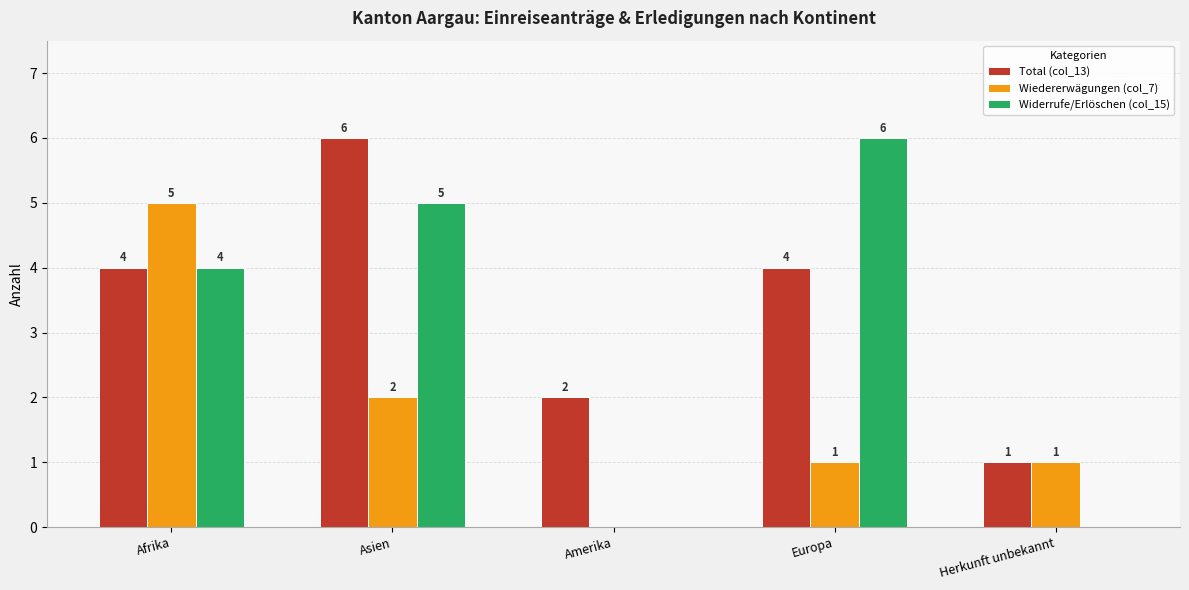

What is the difference between the Widerrufe/Erlöschen (col_15) values at Herkunft unbekannt and Afrika?

4